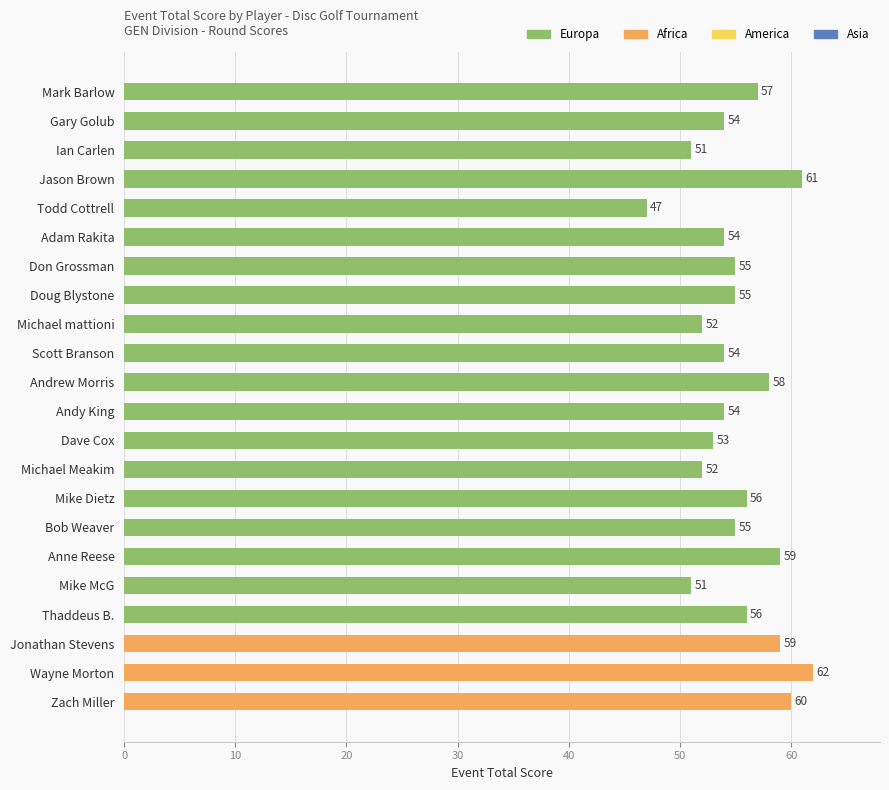

What value does the data have at Mark Barlow, to the nearest 5?

55